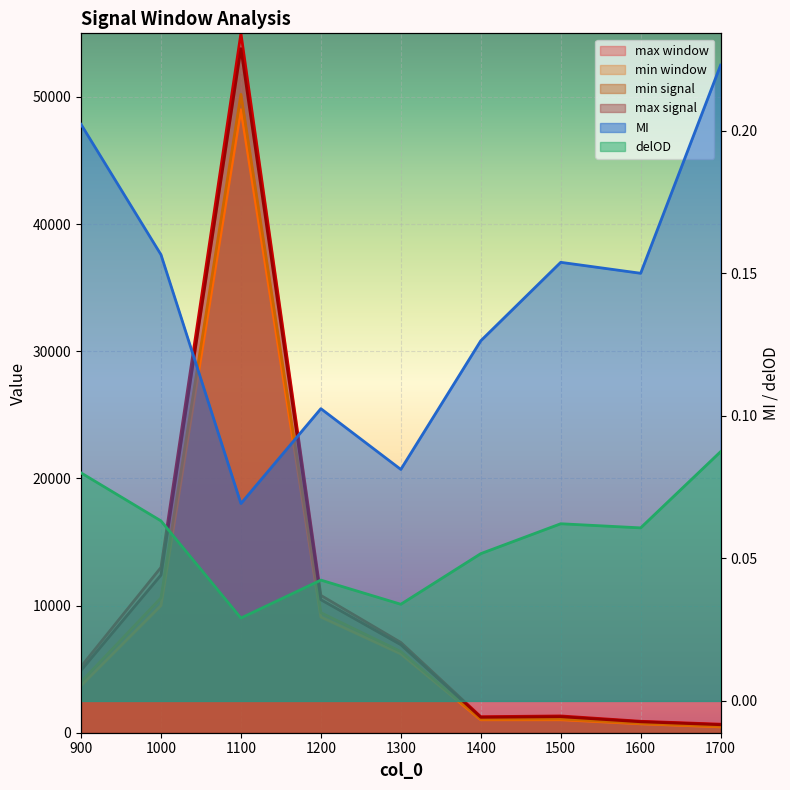

What is the greatest value displayed?

55000.0